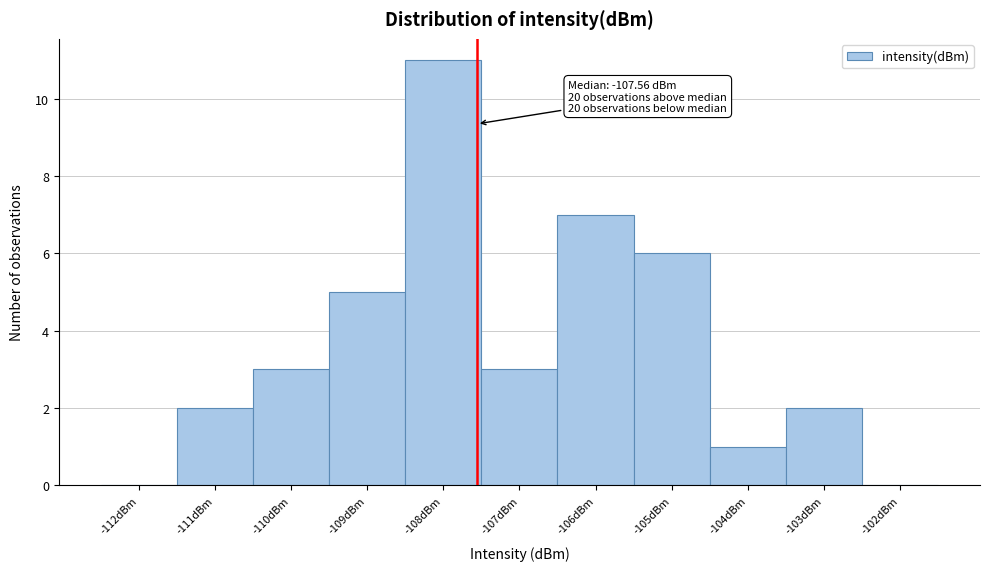

Over which range of the x-axis is the bar tallest?

-108.5 to -107.5